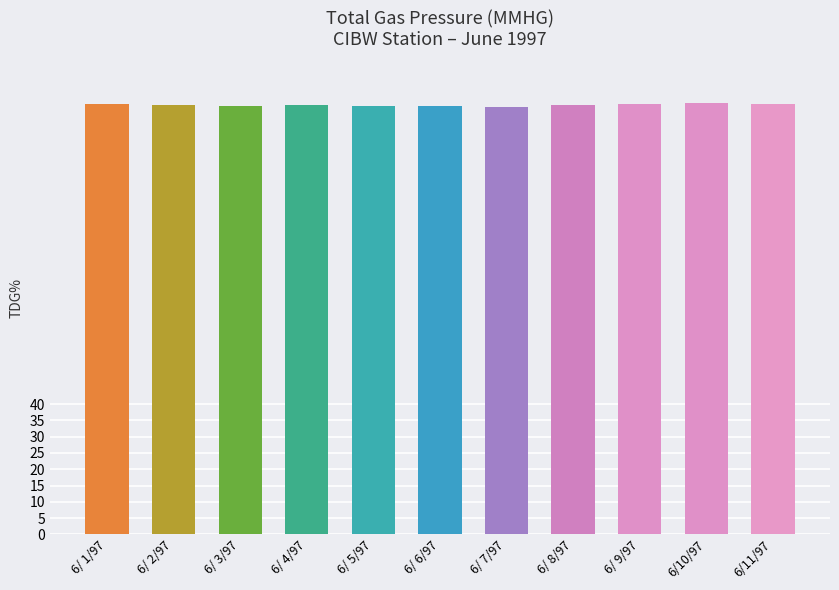

Are the bars horizontal?

No